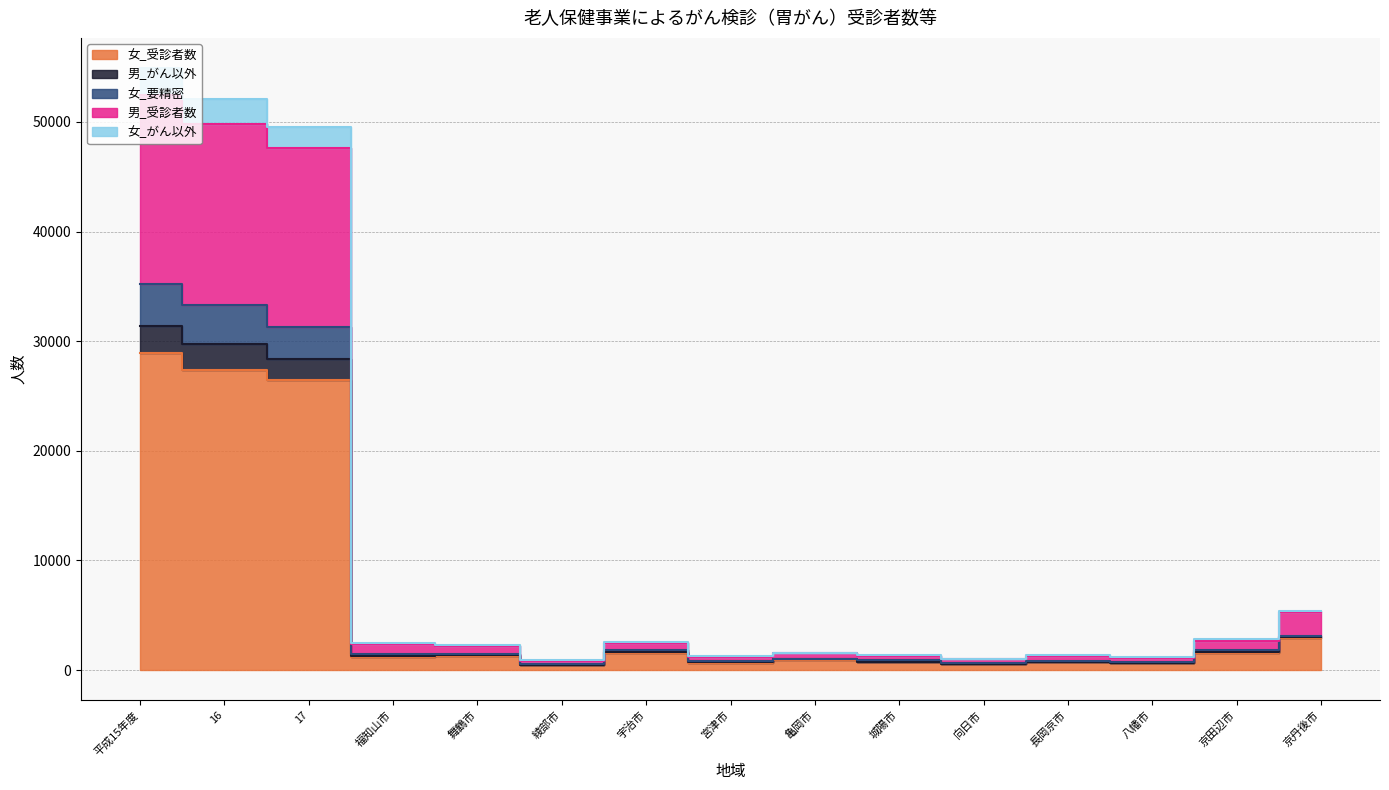

What is the label of the 5th point from the right?

向日市